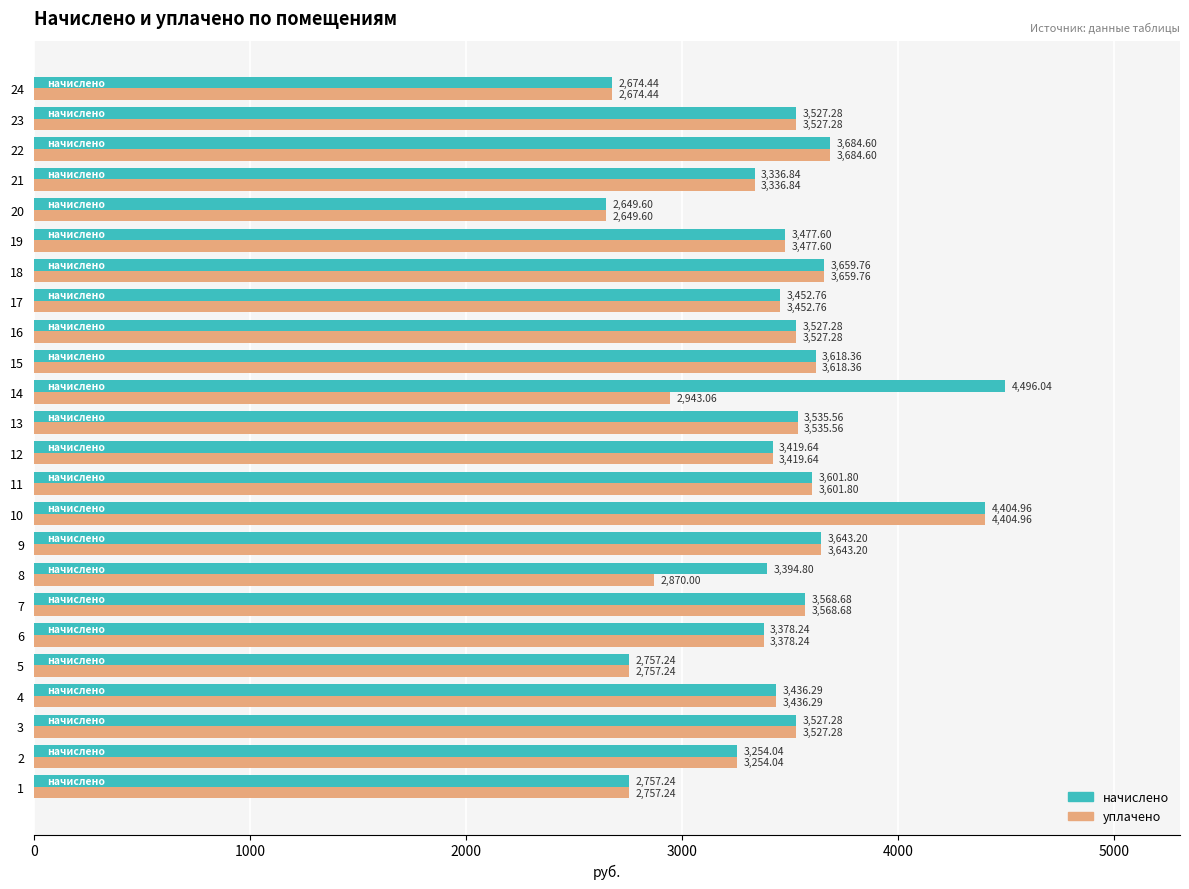

What is the spread (max minus min) of values at 7?

0.0